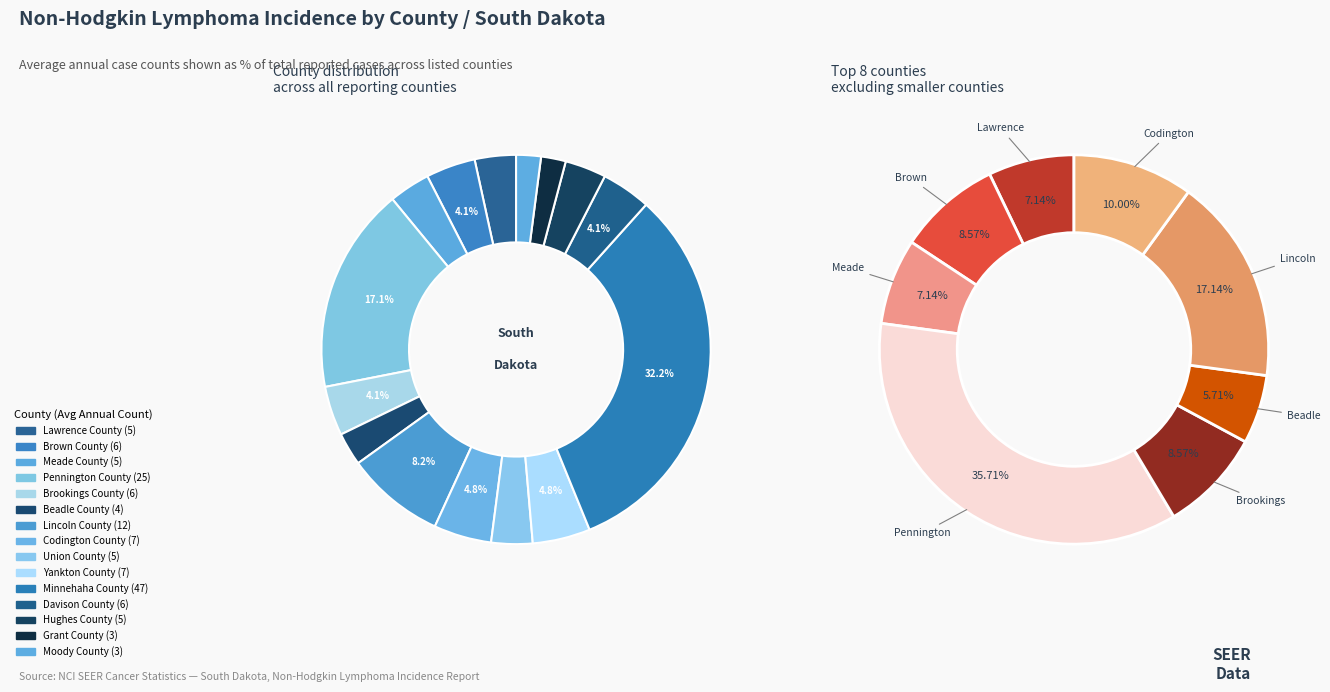

Is there any slice that represents more than half of the pie?

No